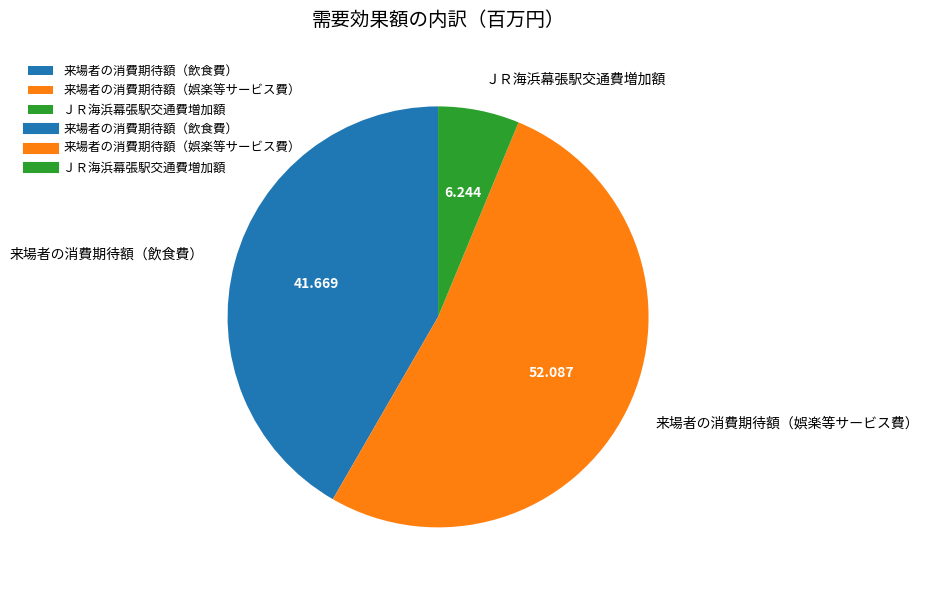

Is there a majority slice in this chart?

Yes